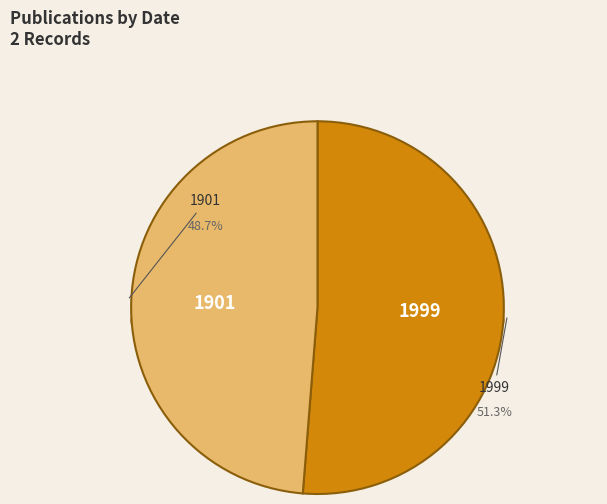

Which has a higher value, 1901 or 1999?

1999